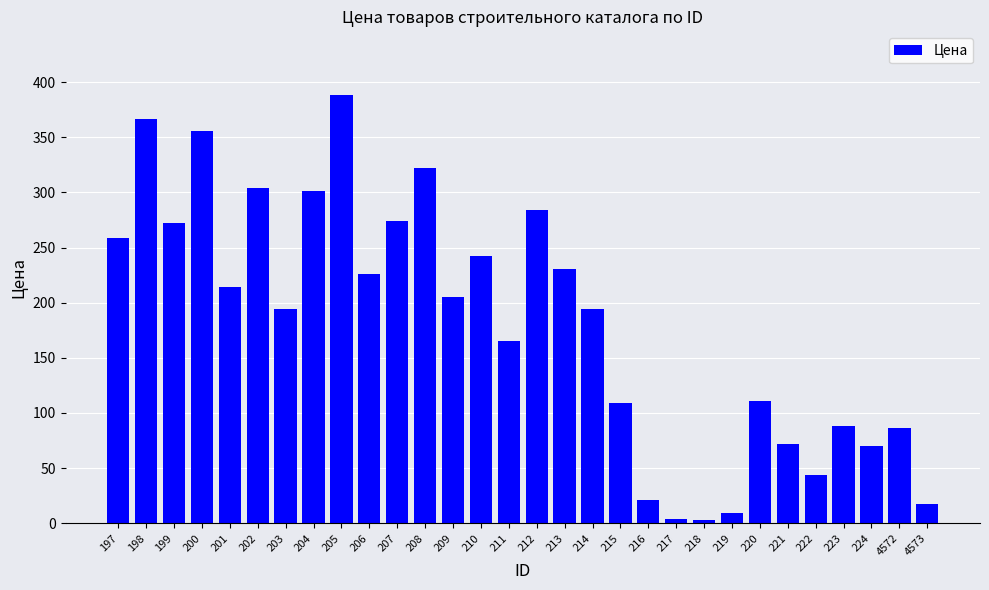

What value does the data have at 209, to the nearest 5?

205